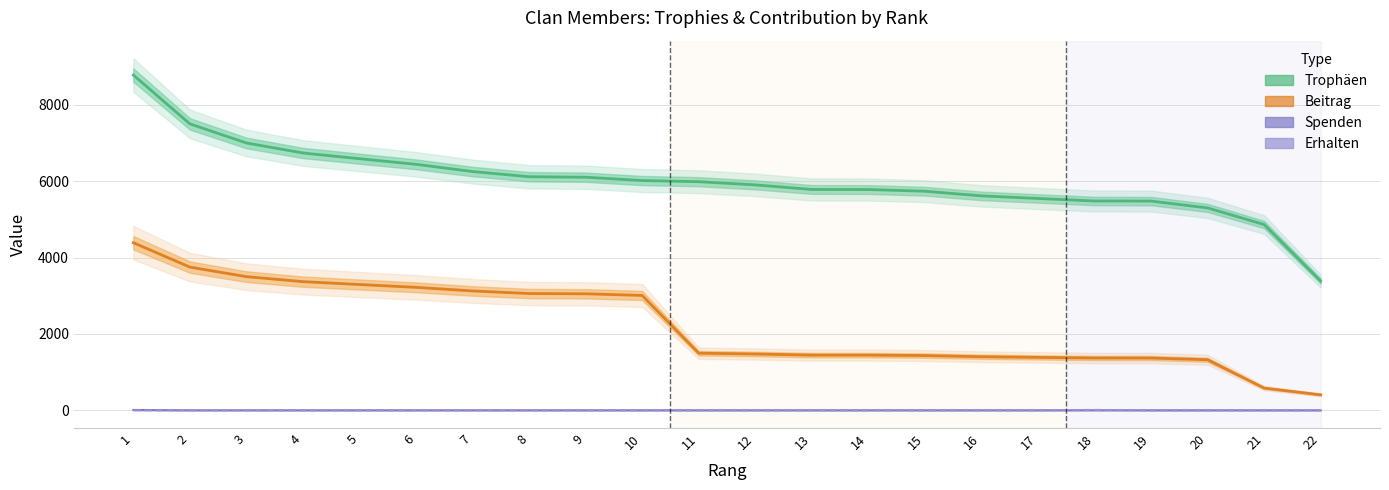

True or false: Beitrag and Erhalten intersect in this chart.

False